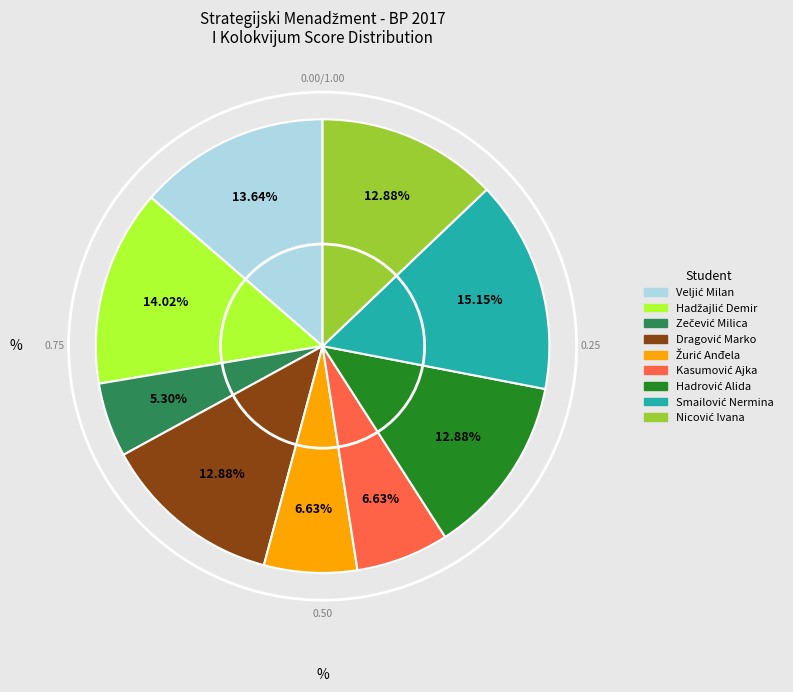

Does any single category account for the majority?

No